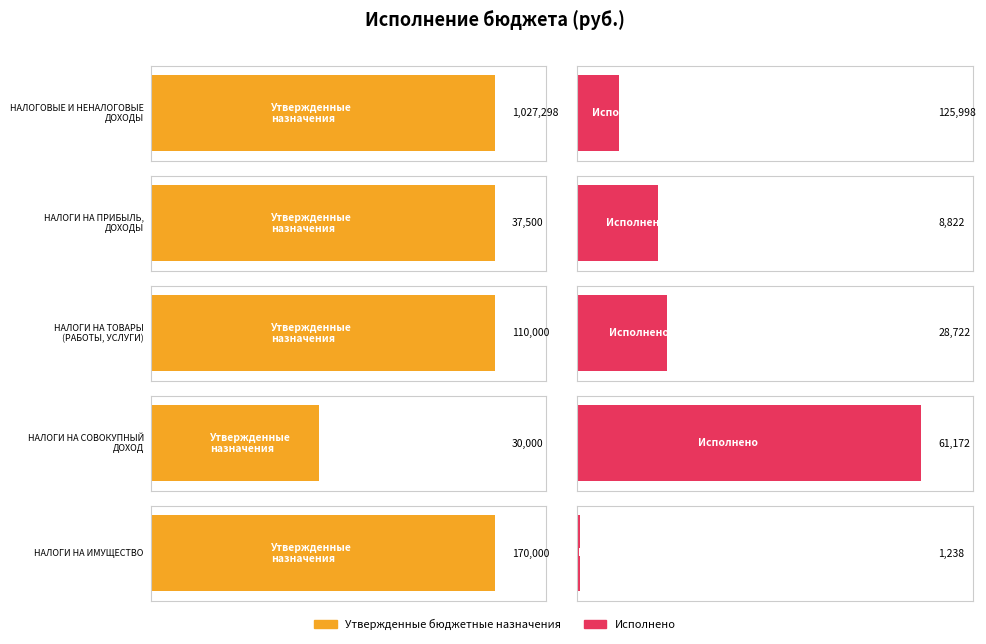

What is the label of the 2nd bar from the right?

НАЛОГИ НА СОВОКУПНЫЙ ДОХОД